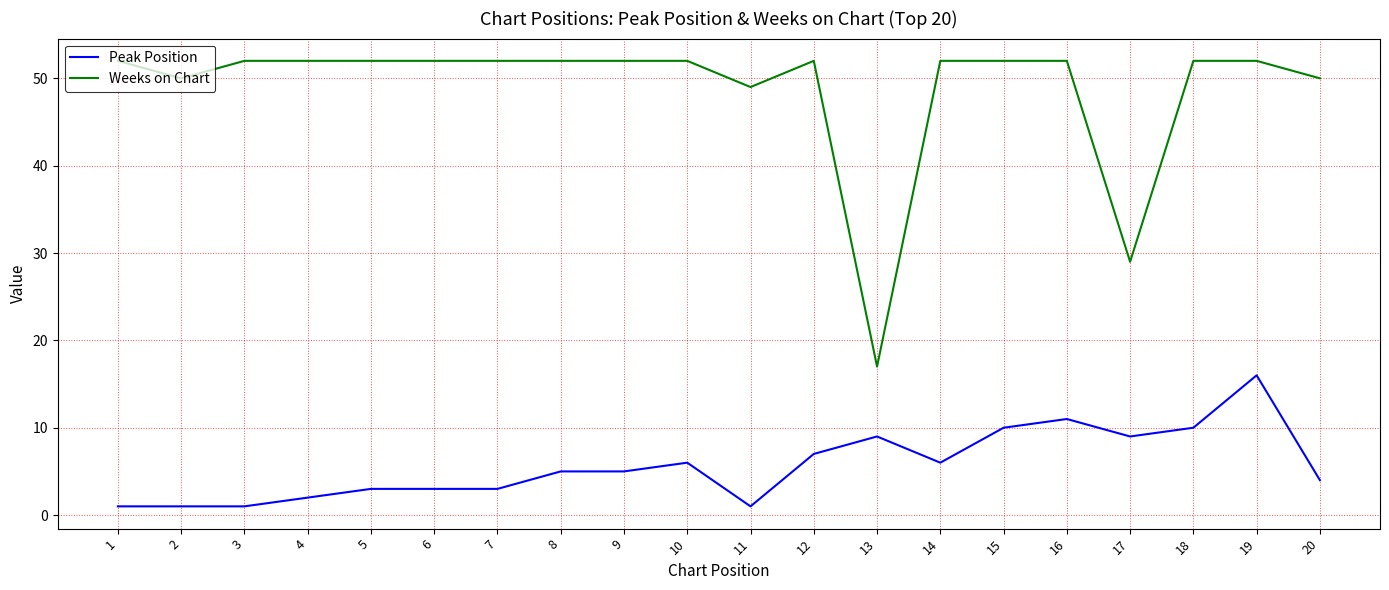

What is the total value across all series at 9?

57